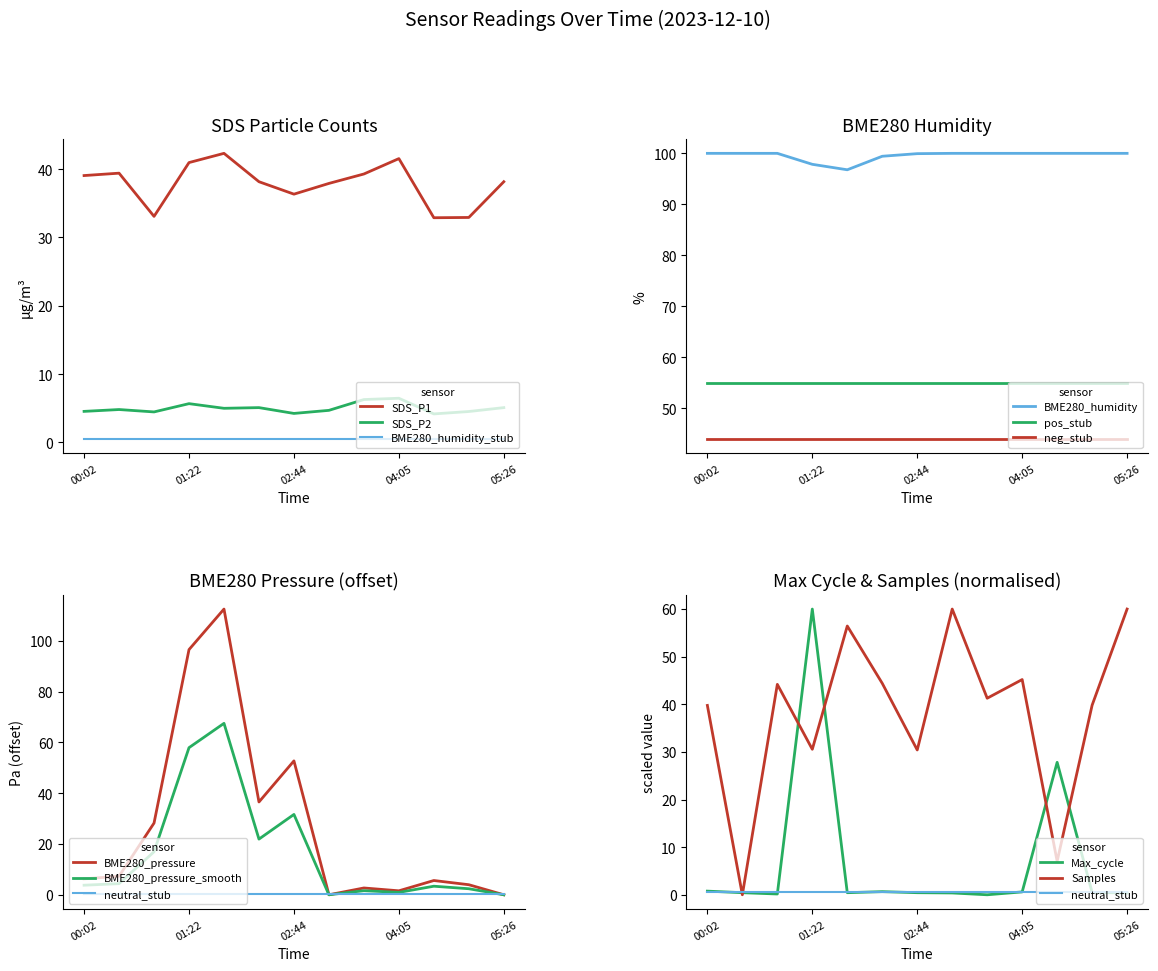

What is the average value of the BME280_humidity series?

99.5